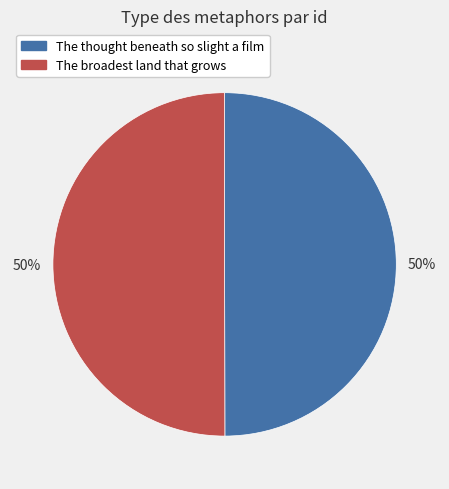

To the nearest percent, what portion does The thought beneath so slight a film represent?

50%